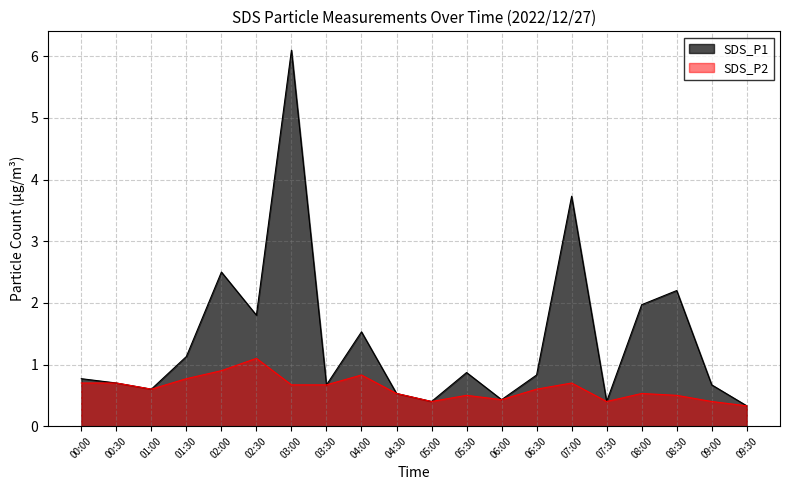

Which series has the widest spread of values?

SDS_P1